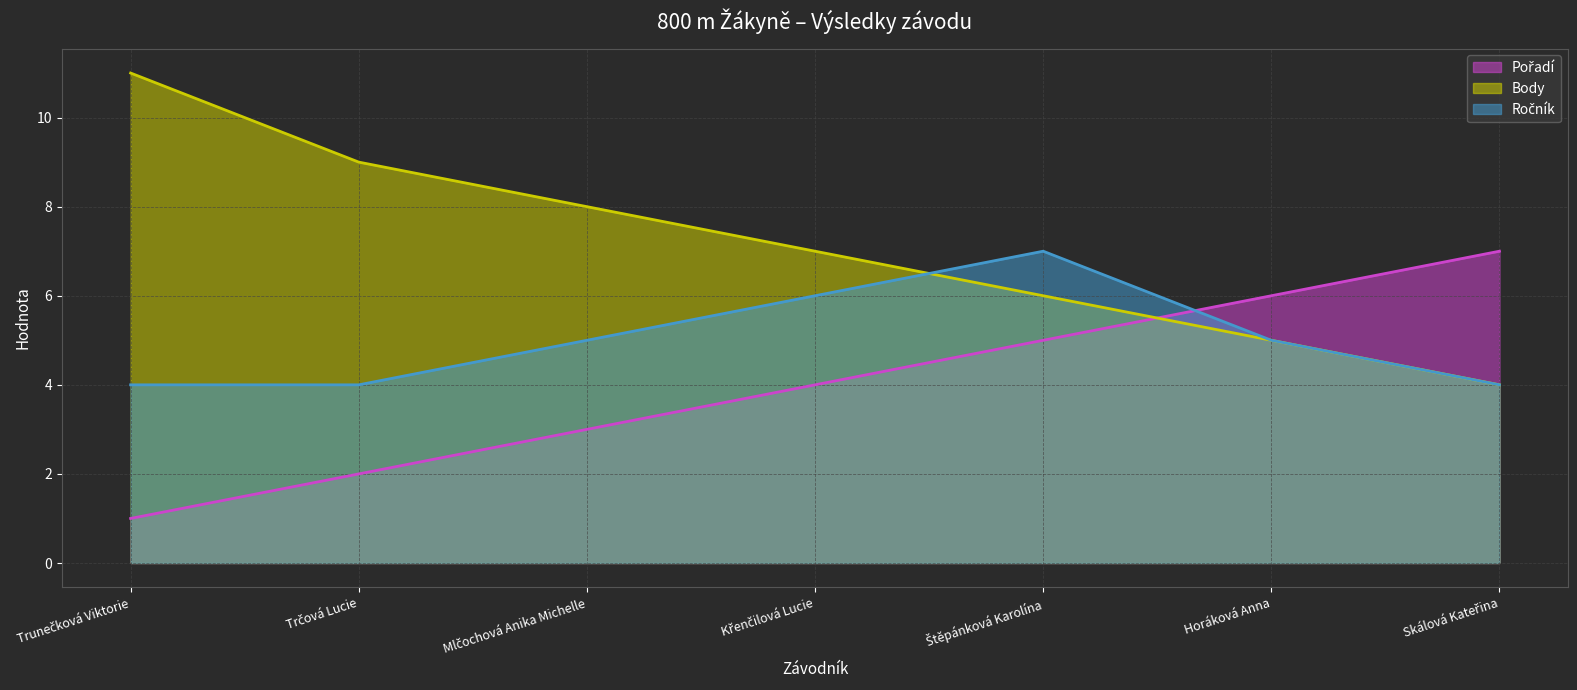

How many times do Pořadí and Ročník cross each other?

1